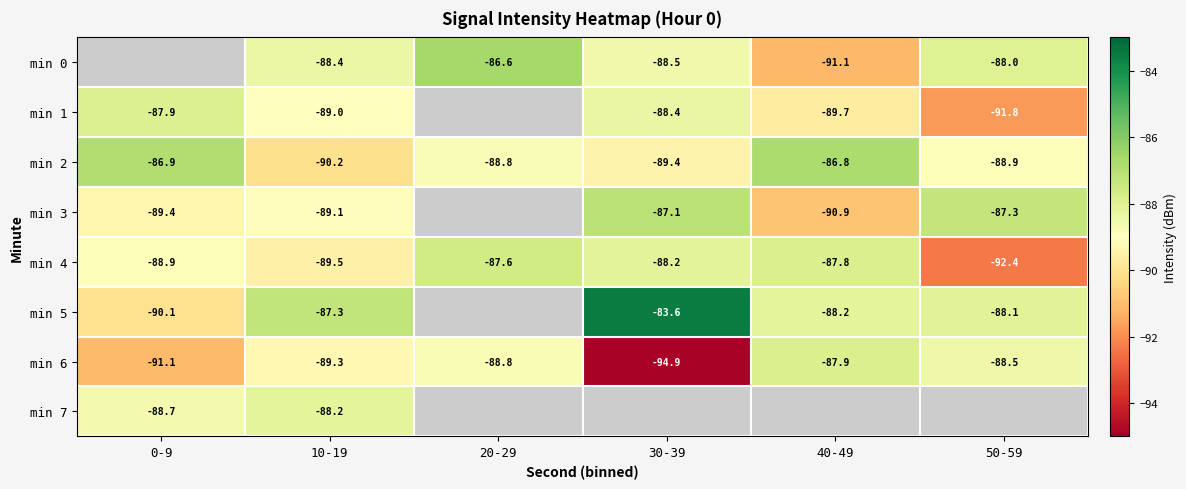

Rank the series at 10-19 from lowest to highest value.

min 2, min 4, min 6, min 3, min 1, min 0, min 7, min 5